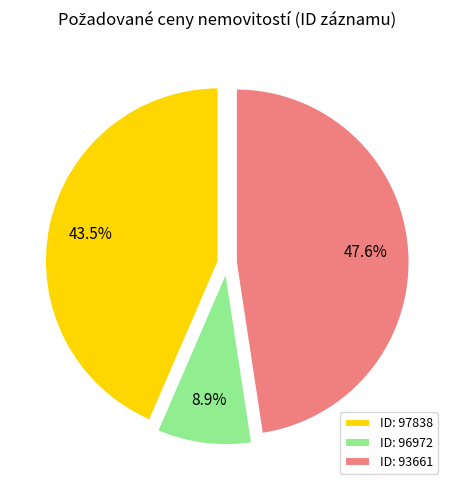

Combined, do ID: 97838 and ID: 93661 account for over 50%?

Yes